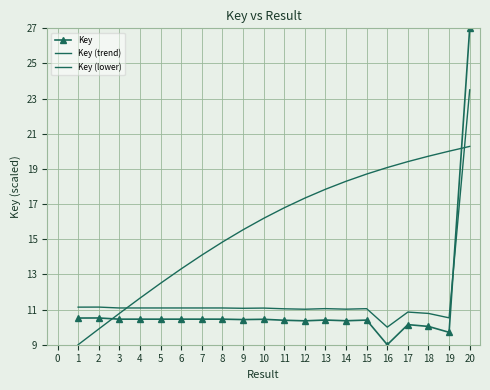

What is the sum of all Key (lower) values?

315.3